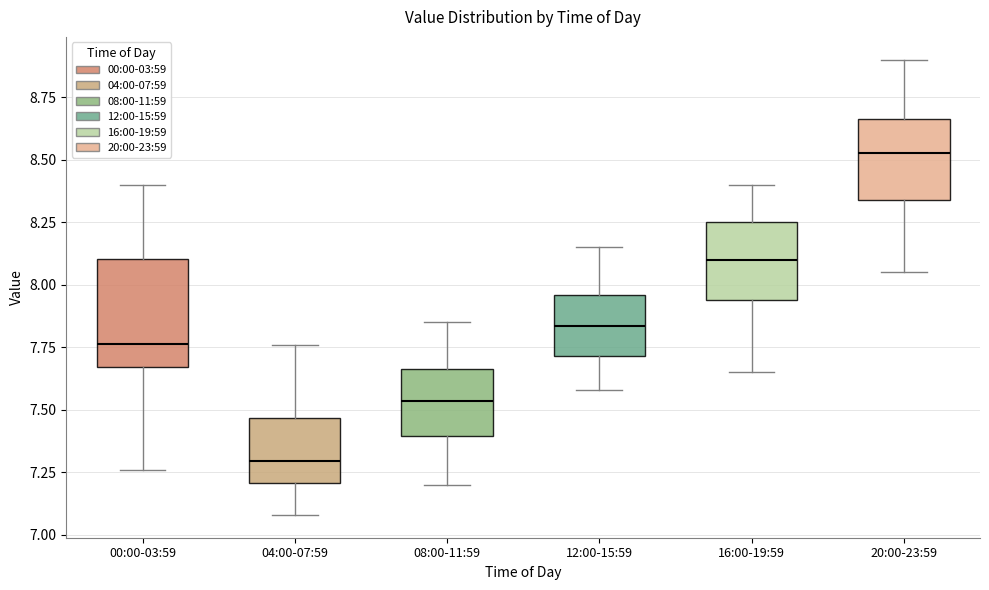

Where is the upper edge of the box for 04:00-07:59 on the y-axis? The values are not printed on the chart, so give them approximately, as read against the axis.

7.45